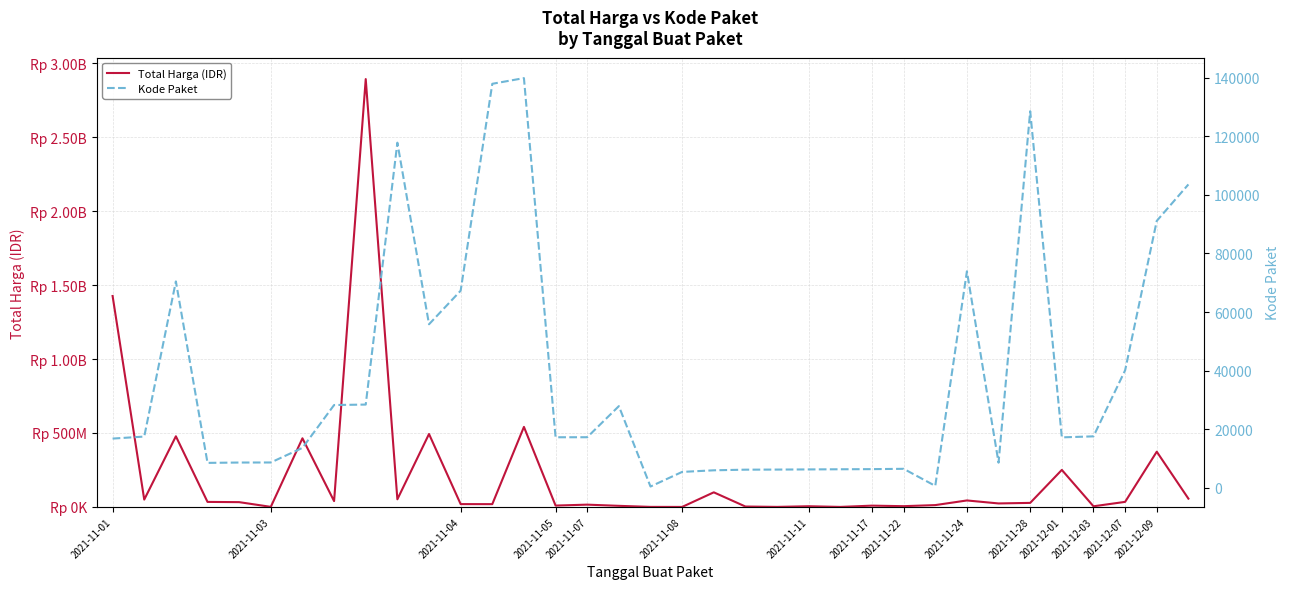

True or false: Total Harga (IDR) has more than 2 interior local peaks.

True